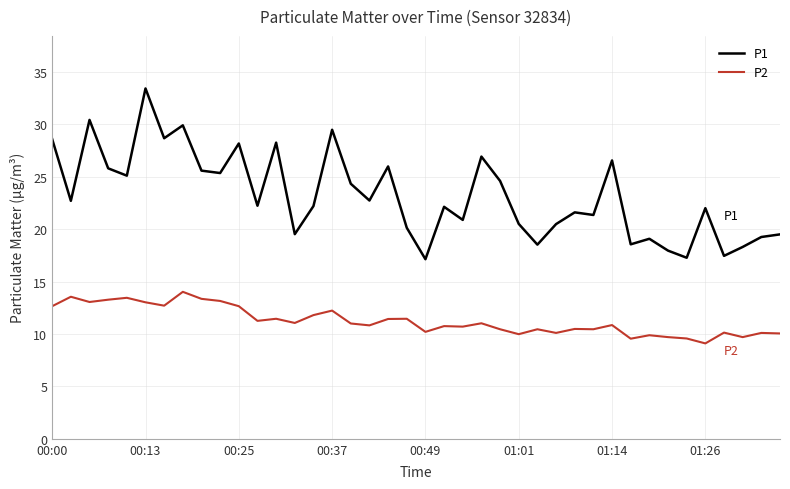

Rank the series by their average value, from highest to lowest.

P1, P2